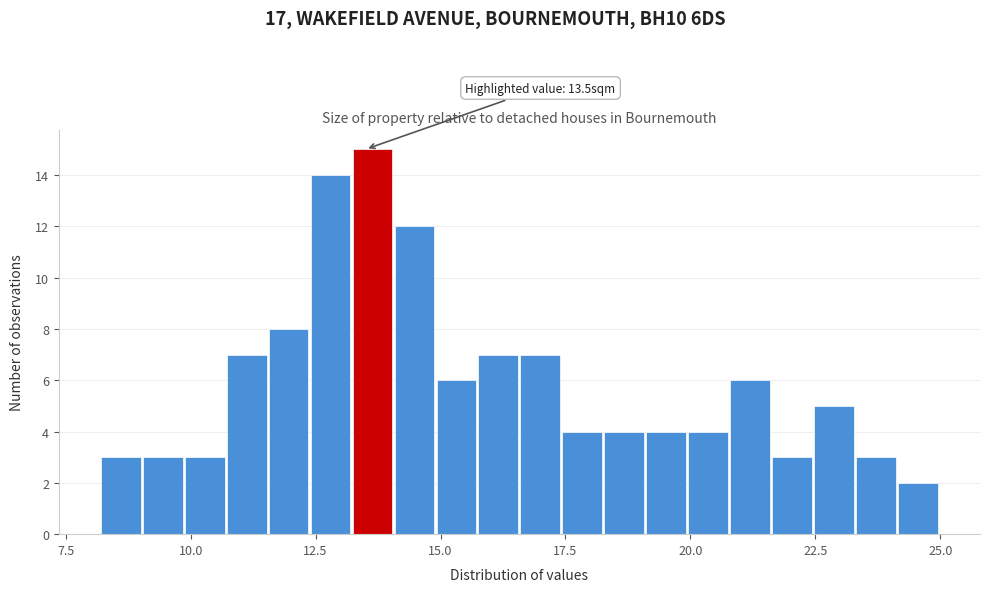

Around what value on the x-axis is the tallest bar? Give the approximate position of its centre, as read against the axis.

13.5